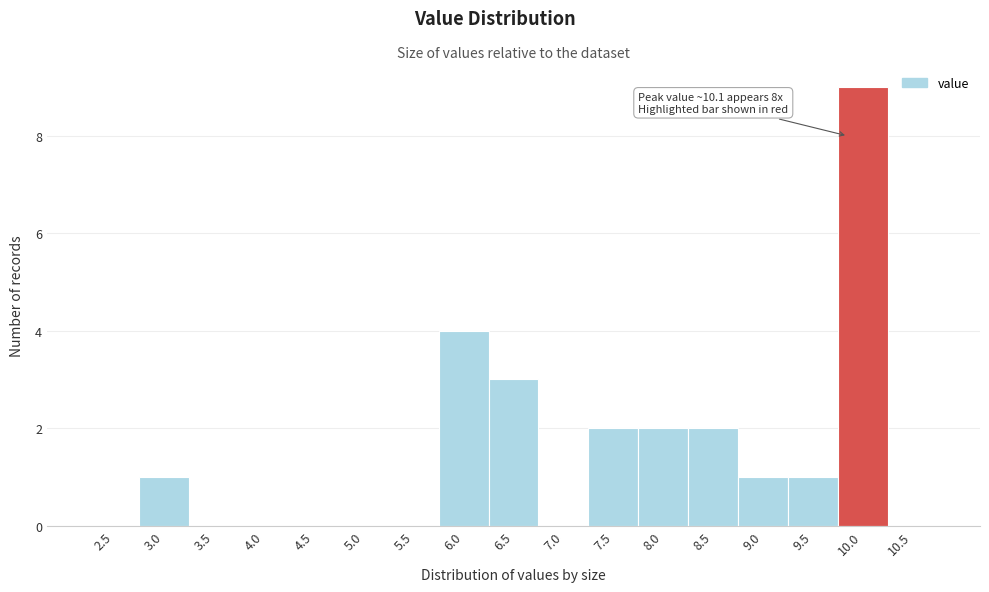

Reading right to left, extract all data points from this chart.

10.5=0	10.0=9	9.5=1	9.0=1	8.5=2	8.0=2	7.5=2	7.0=0	6.5=3	6.0=4	5.5=0	5.0=0	4.5=0	4.0=0	3.5=0	3.0=1	2.5=0